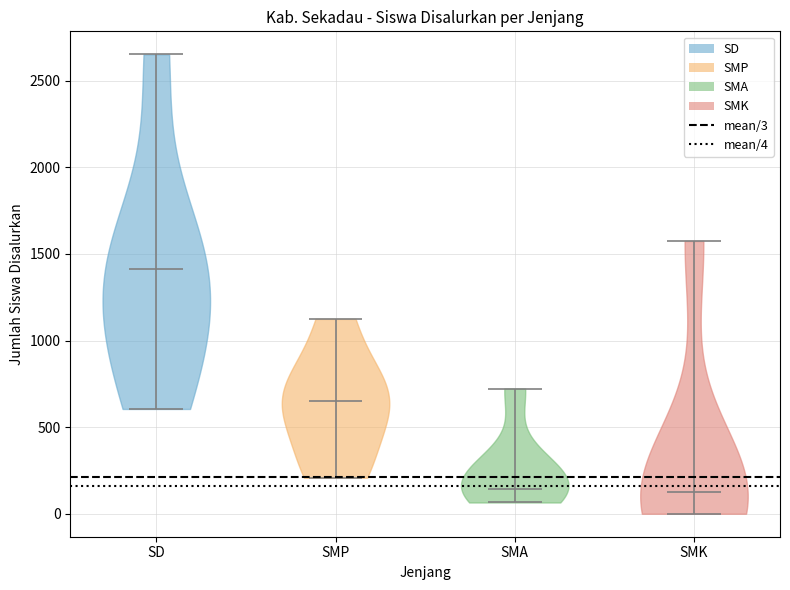

Reading left to right, read every violin against the y-axis: where its median line is, and the lowest and highest points it reaches. The values are not printed on the chart, so give them approximately, as read against the axis.

SD: median line 1400, lowest point 600, highest point 2650
SMP: median line 650, lowest point 200, highest point 1150
SMA: median line 150, lowest point 50, highest point 700
SMK: median line 150, lowest point 0, highest point 1600